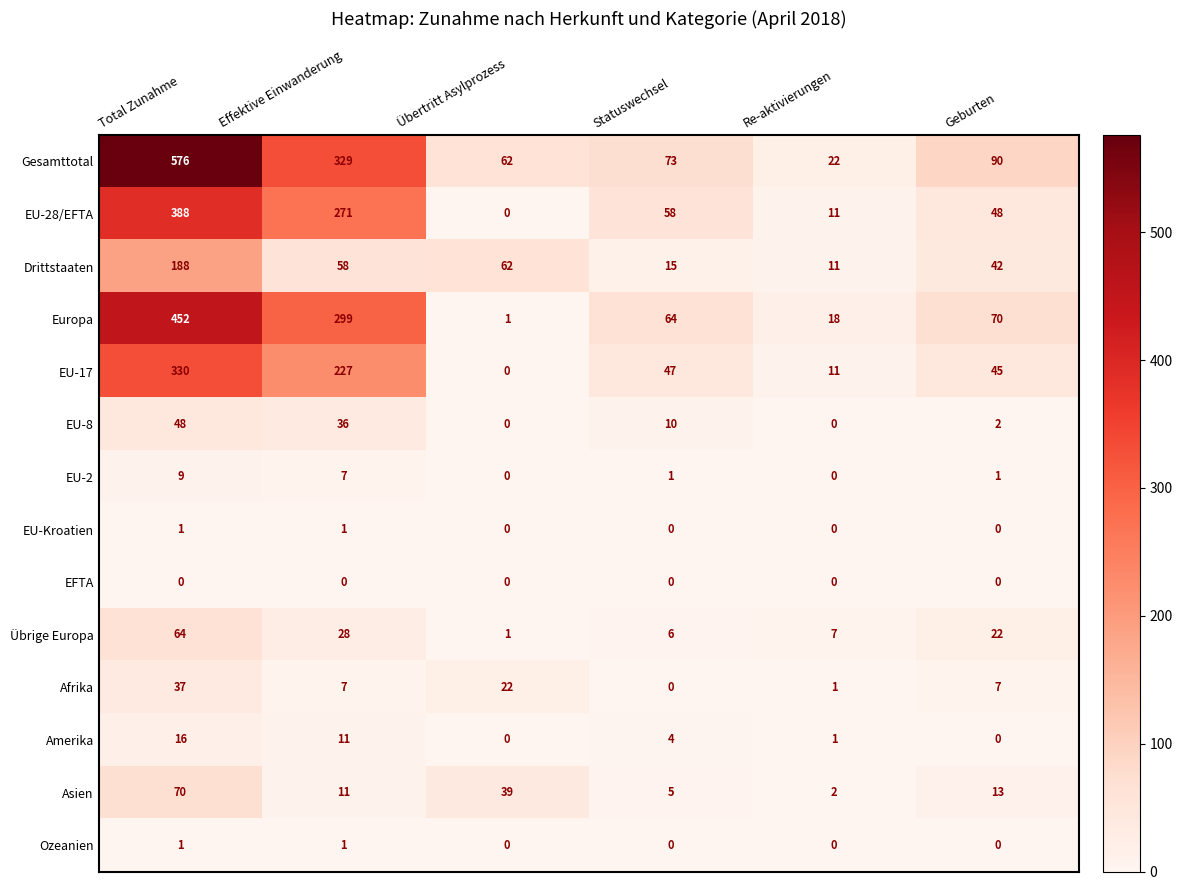

What is the average value of the EU-2 series?

3